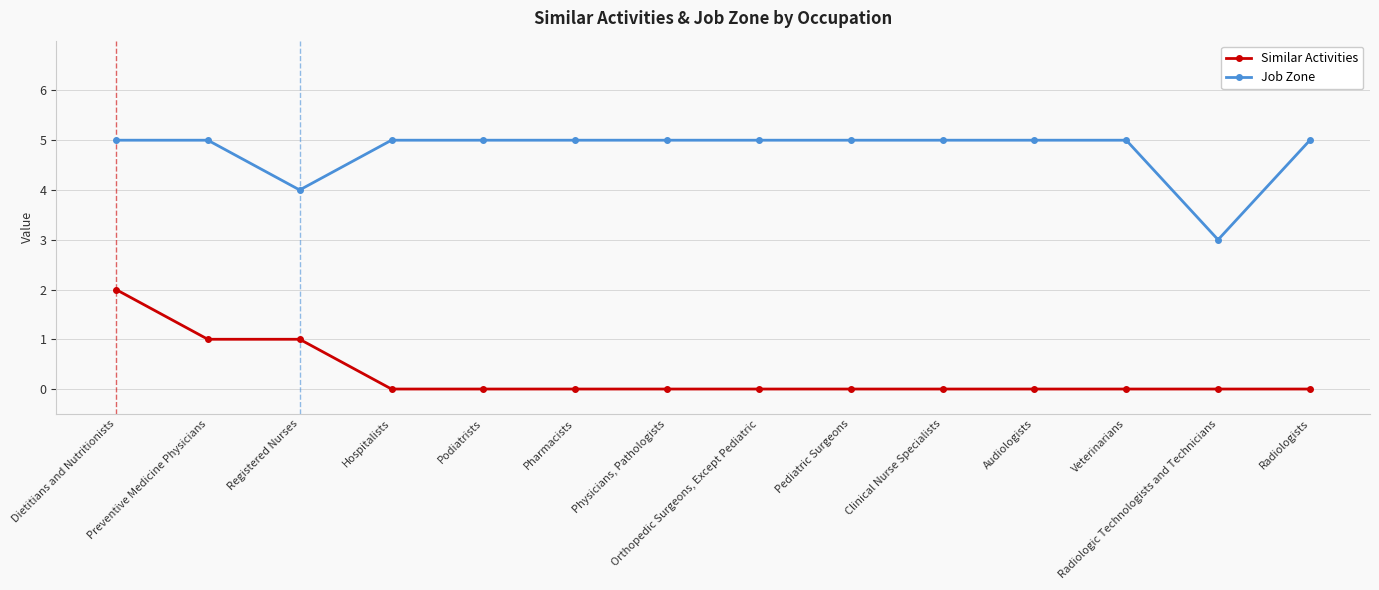

Between Preventive Medicine Physicians and Radiologists, which series saw the biggest shift?

Similar Activities